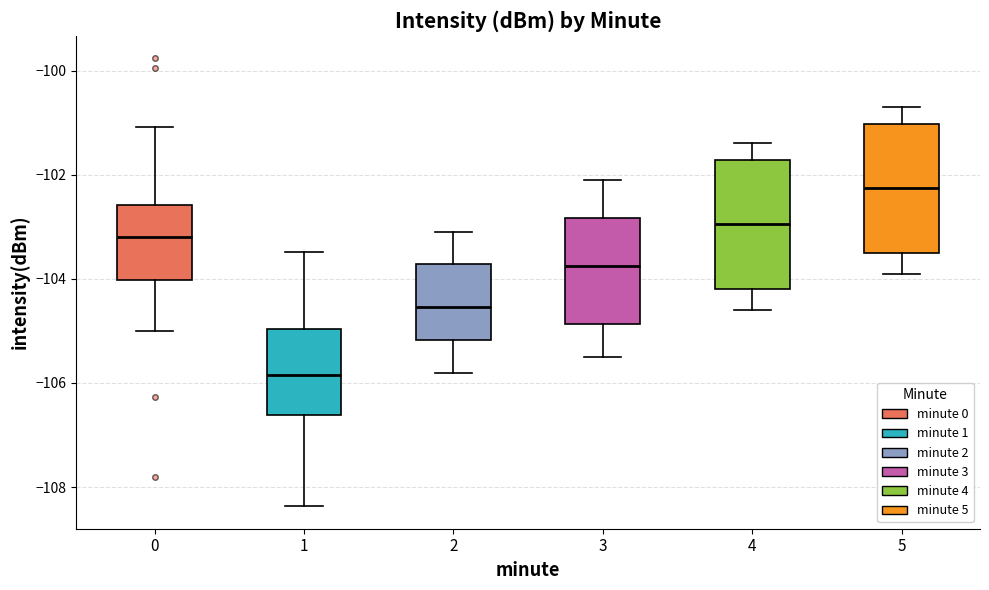

Where does the lower whisker of the box at x = 3 end on the y-axis? The values are not printed on the chart, so give them approximately, as read against the axis.

-105.4